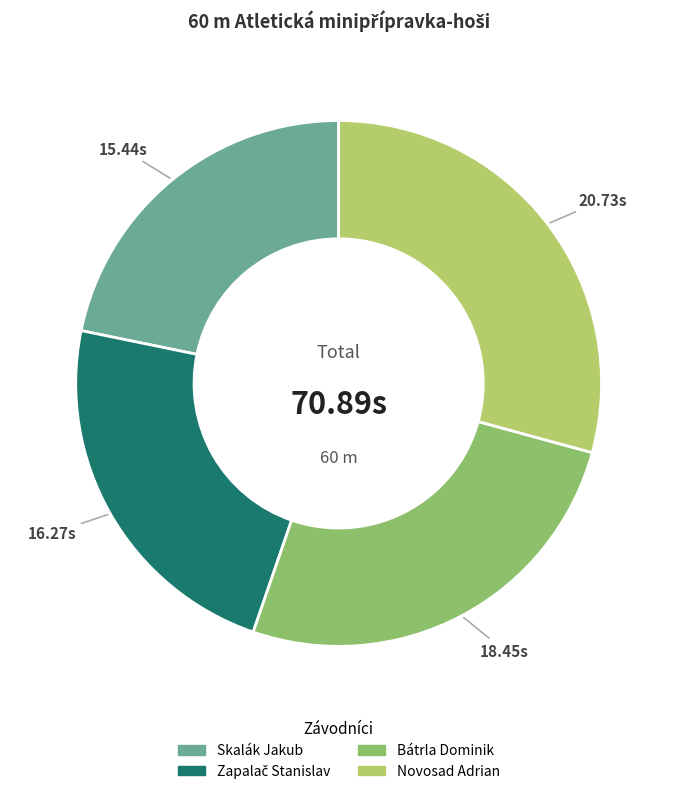

Is Novosad Adrian the majority of the pie?

No